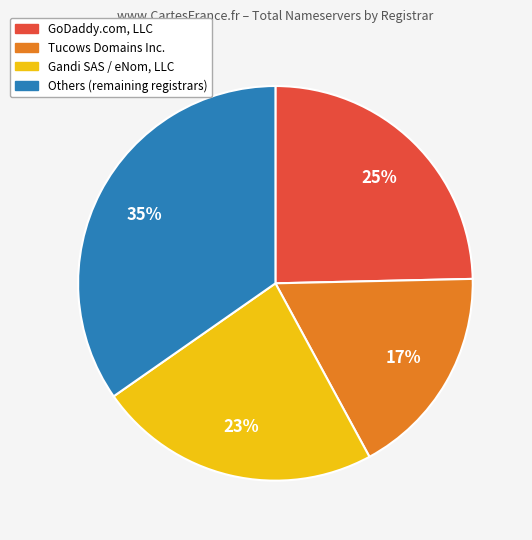

To the nearest percent, what is the average slice percentage?

25%